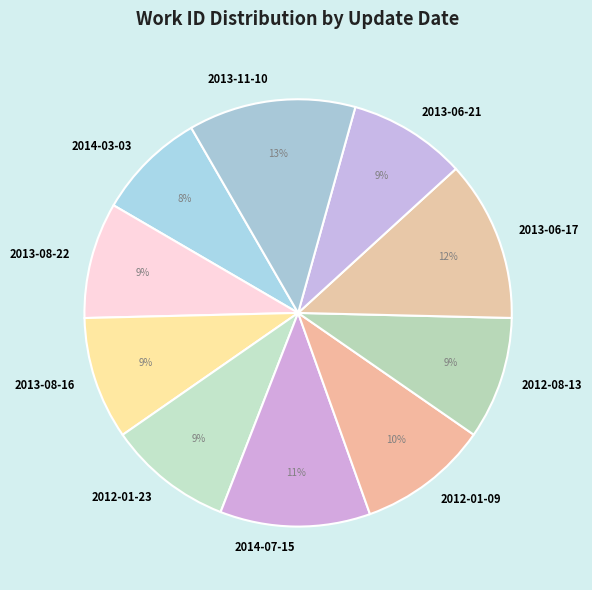

The 2013-06-17 slice represents 12% of the pie. True or false?

True